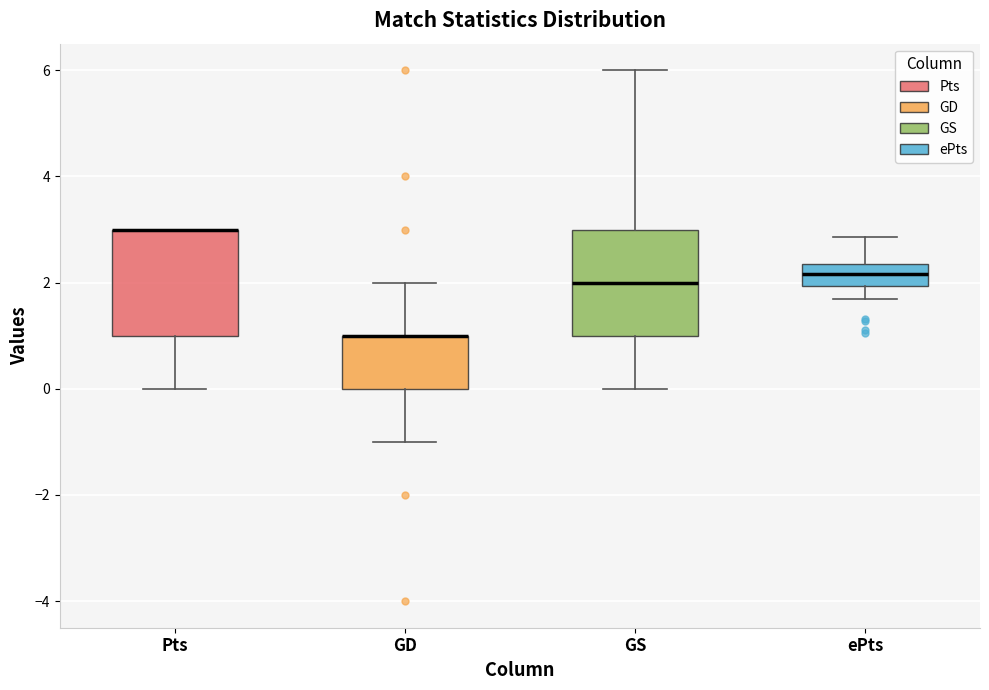

Reading left to right, read every box against the y-axis: the position of its median line, the range the box covers, and the ends of its whiskers. The values are not printed on the chart, so give them approximately, as read against the axis.

Pts: median 3.0 (drawn on the box's upper edge), box 1.0 to 3.0, whiskers 0.0 to 3.0
GD: median 1.0 (drawn on the box's upper edge), box 0.0 to 1.0, whiskers -1.0 to 2.0
GS: median 2.0, box 1.0 to 3.0, whiskers 0.0 to 6.0
ePts: median 2.2, box 2.0 to 2.4, whiskers 1.6 to 2.8